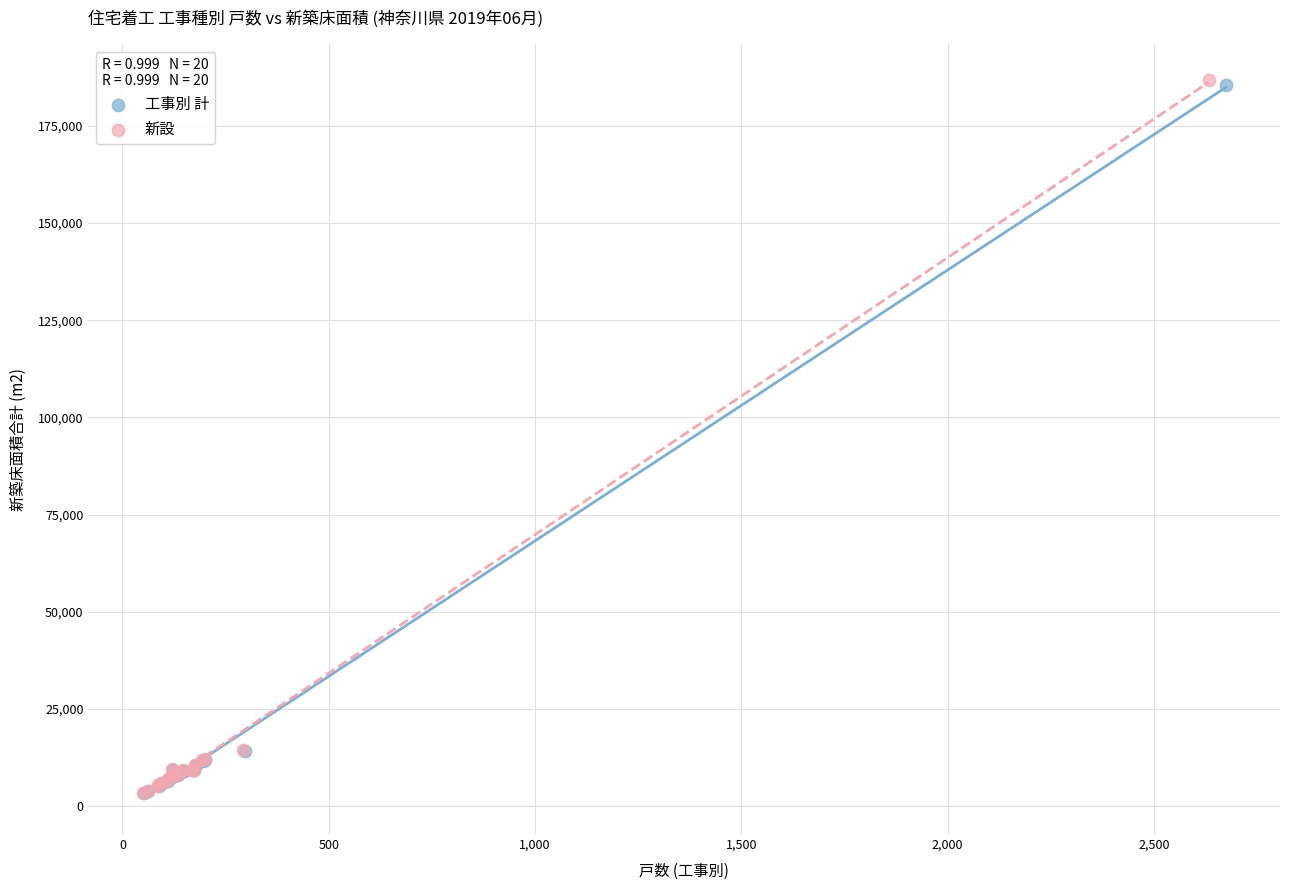

Which series has the largest Y range (max minus min)?

新設